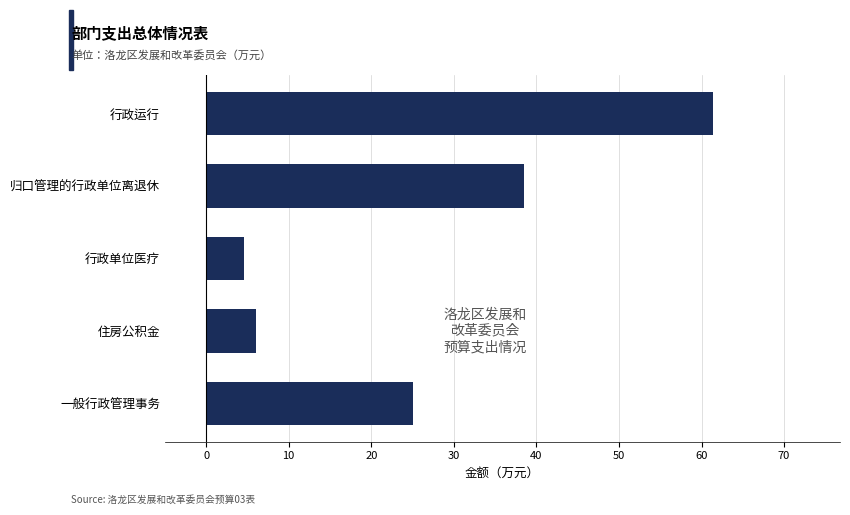

What is the approximate value at 归口管理的行政单位离退休?

38.5